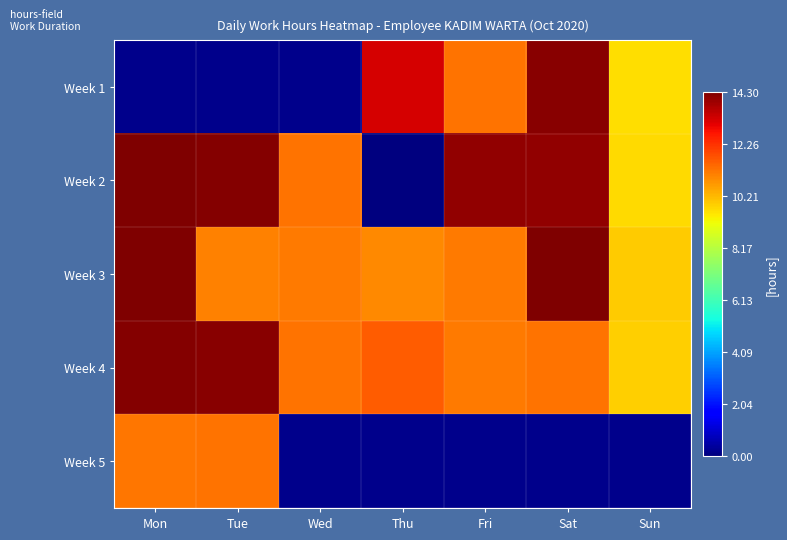

How many distinct data groups are displayed?

5